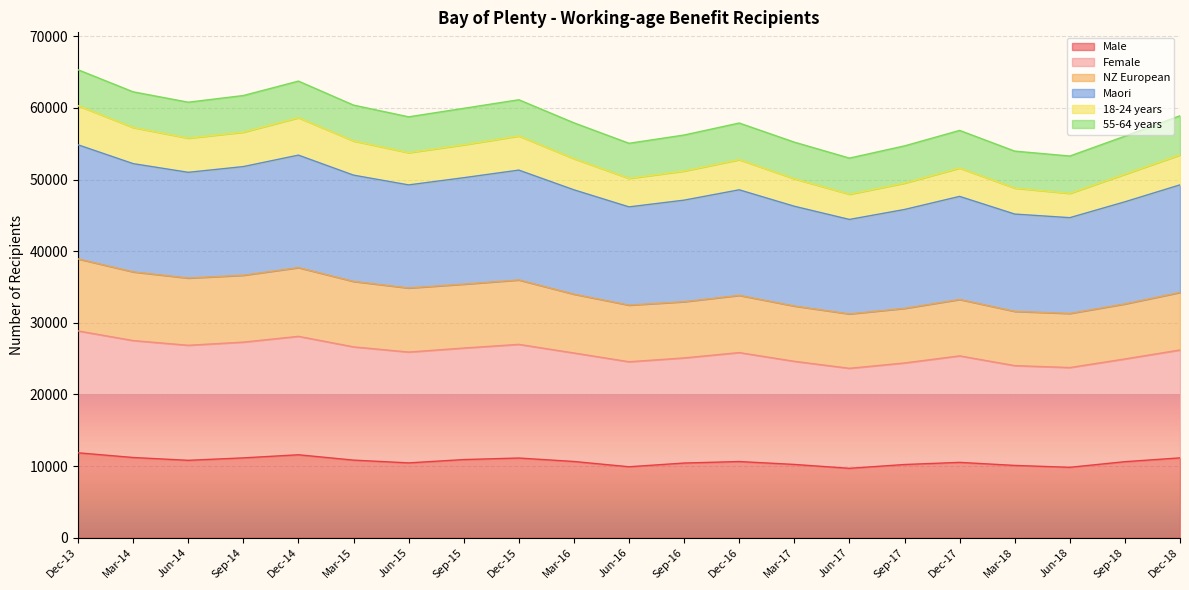

At which category does 18-24 years reach its first local peak?

Dec-14